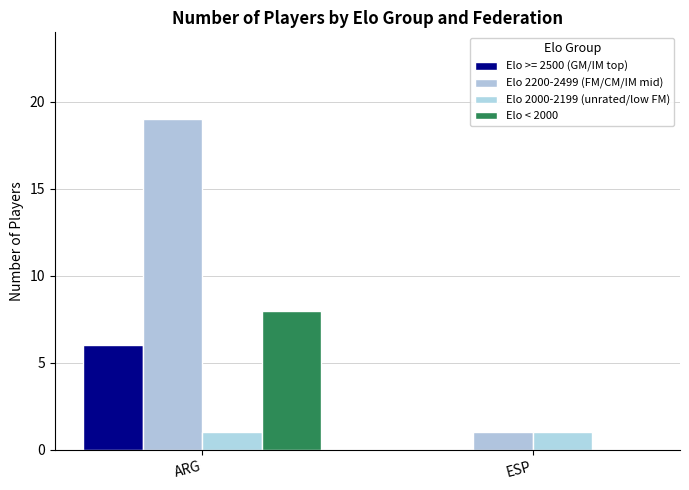

Is it true that Elo 2000-2199 (unrated/low FM) equals 1 at ESP?

True